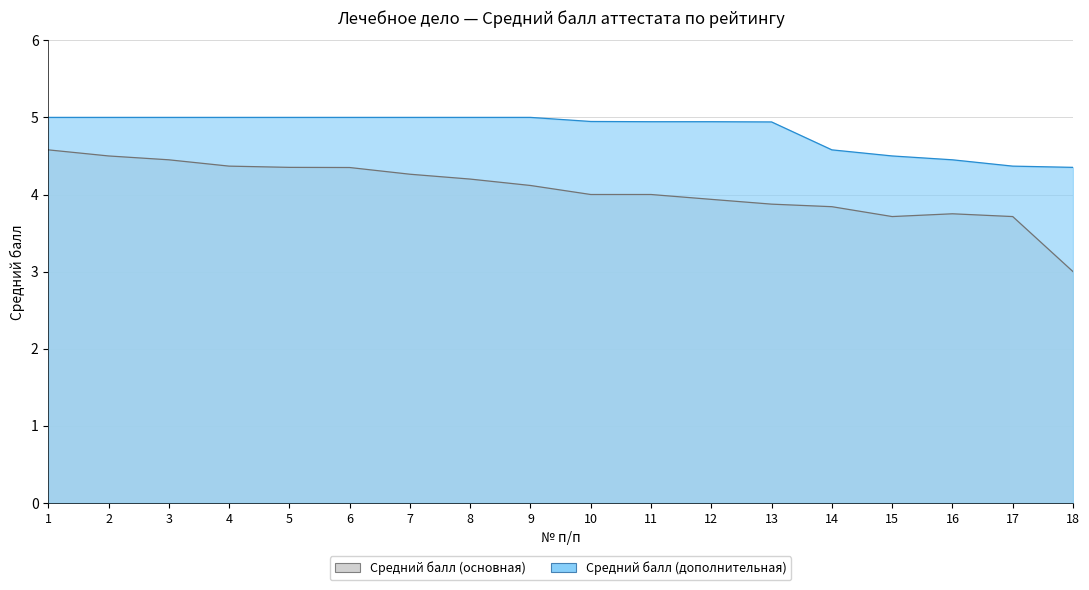

What is the difference between the second highest and minimum values in the Средний балл (основная) series?

1.5